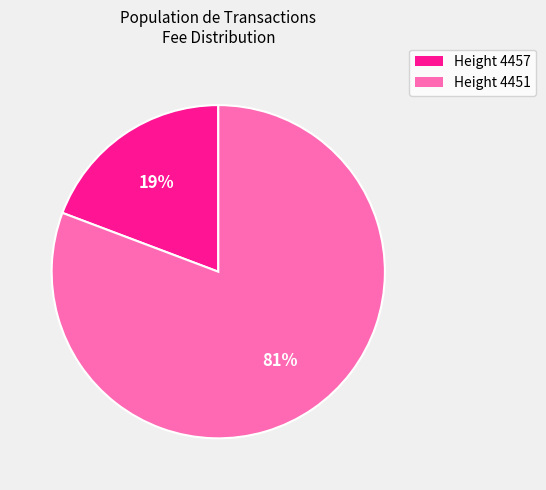

Is the sum of Height 4457 and Height 4451 greater than half?

Yes